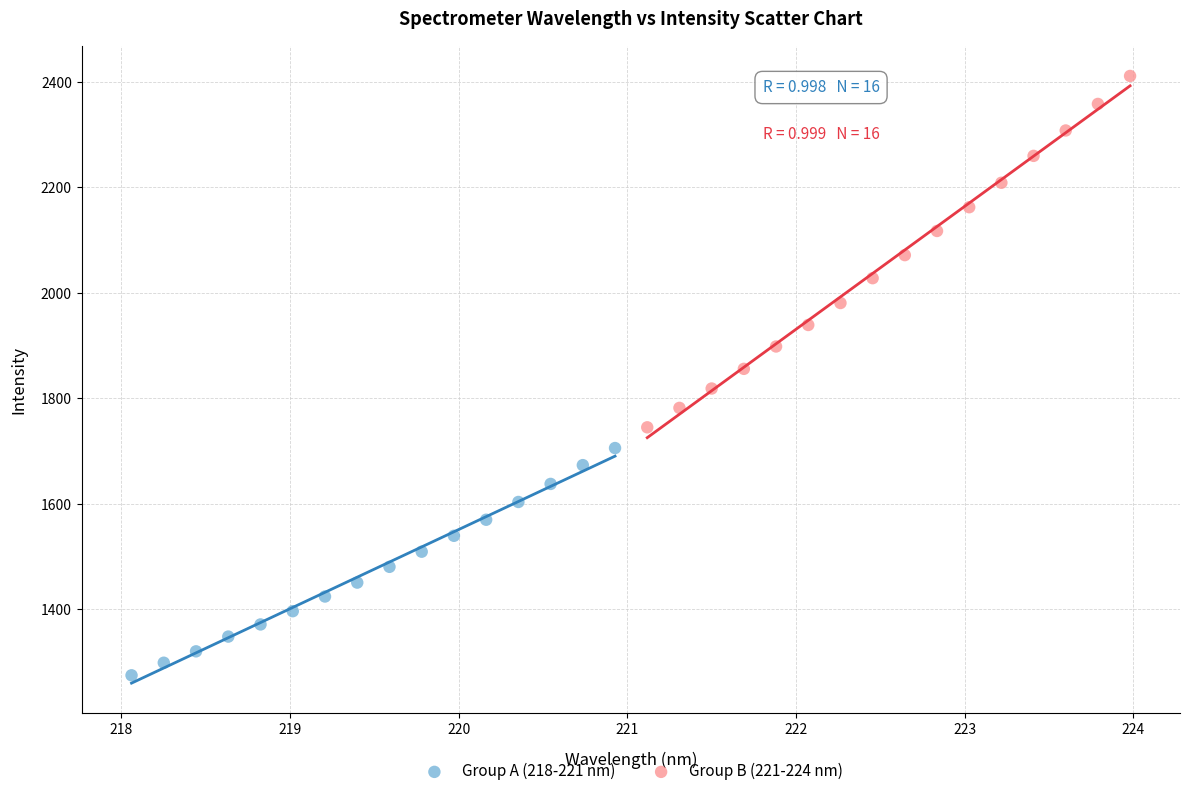

Which series has the widest spread of Y values?

Group B (221-224 nm)